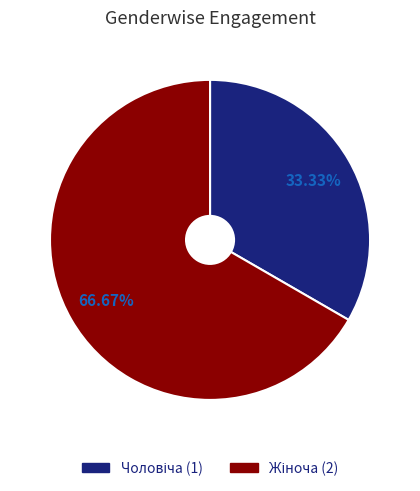

Is there any slice that represents more than half of the pie?

Yes